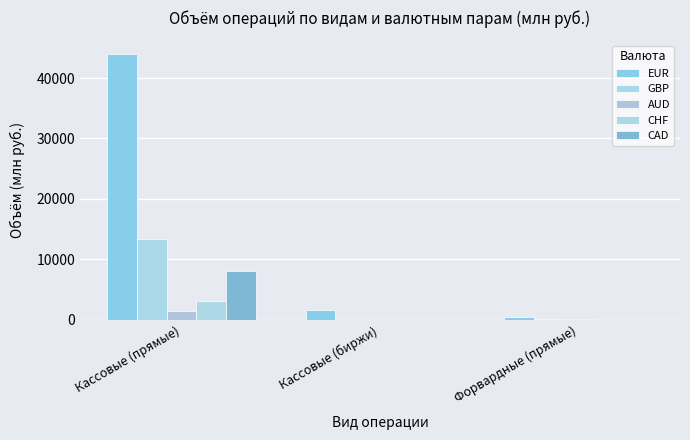

Reading right to left, transcribe all the data shown in this chart.

EUR: 446.4	1621.5	44040.4
GBP: 45.5	0.1	13299.4
AUD: 170.5	0.0	1441.9
CHF: 5.7	0.0	3093.5
CAD: 0.5	0.1	8037.2